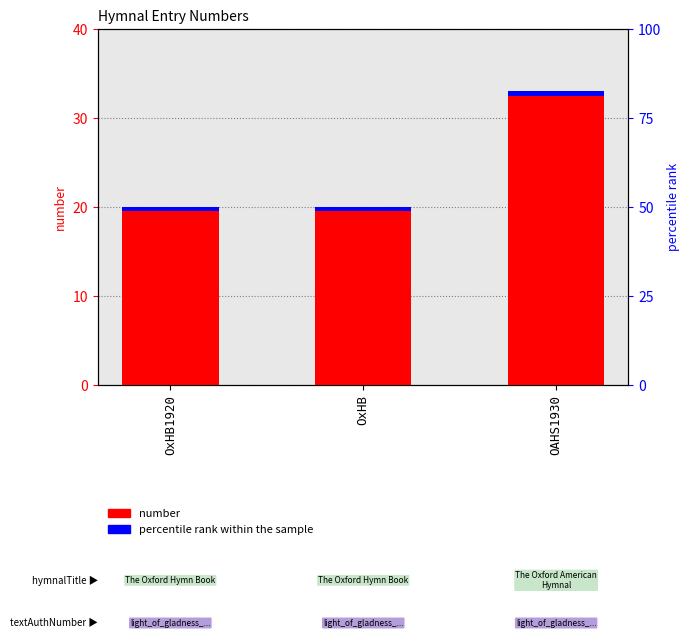

At which category is the sum across all series the highest?

OAHS1930